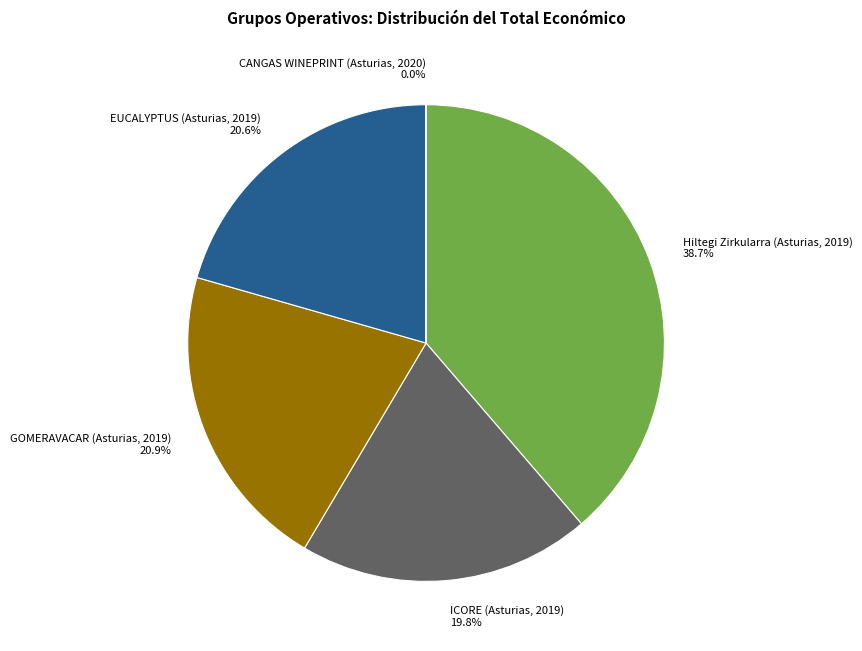

Do Hiltegi Zirkularra (Asturias, 2019) and GOMERAVACAR (Asturias, 2019) together represent more than half of the pie?

Yes